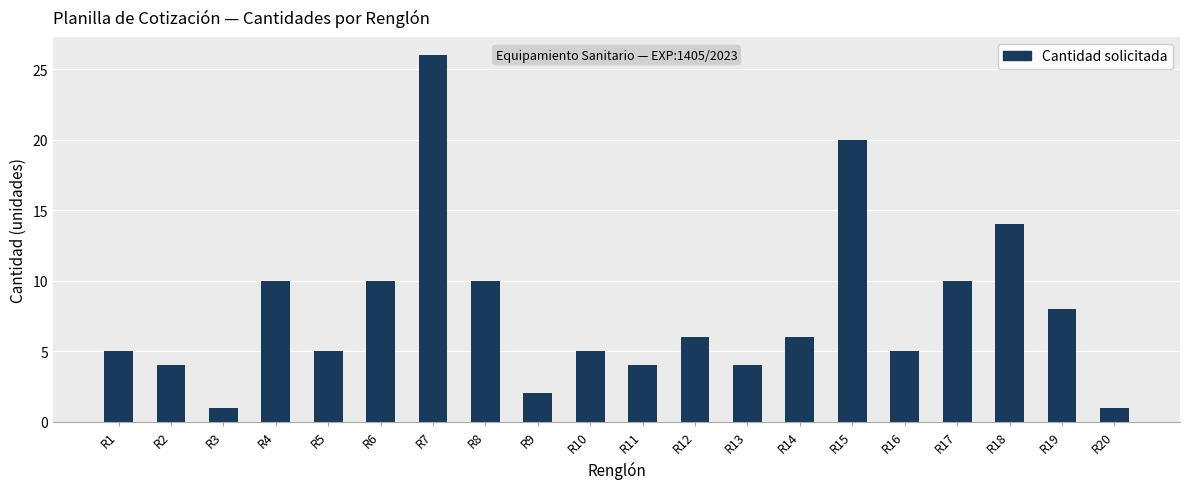

What is the maximum value shown in the chart?

26